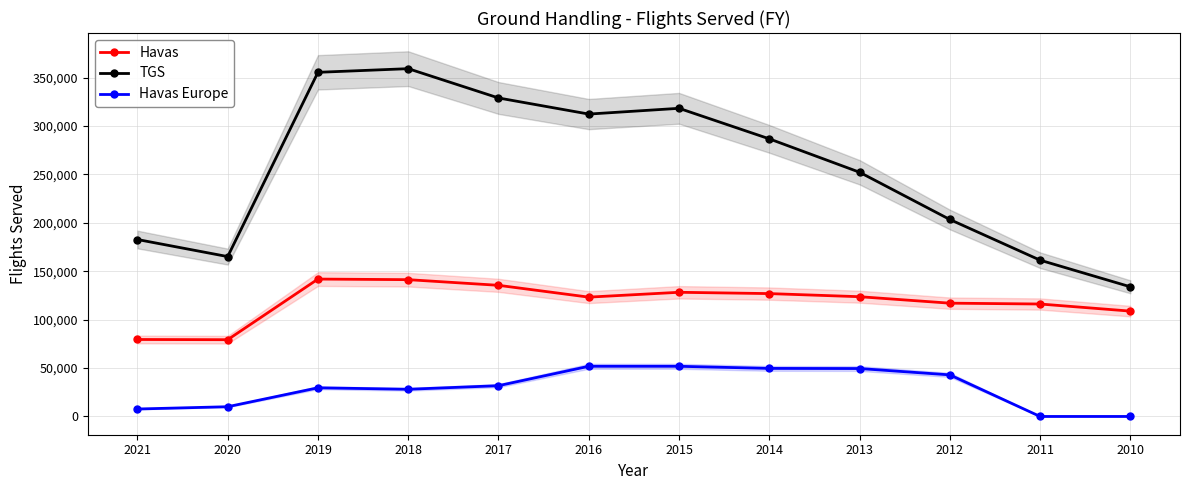

Which series has the largest range (max minus min)?

TGS